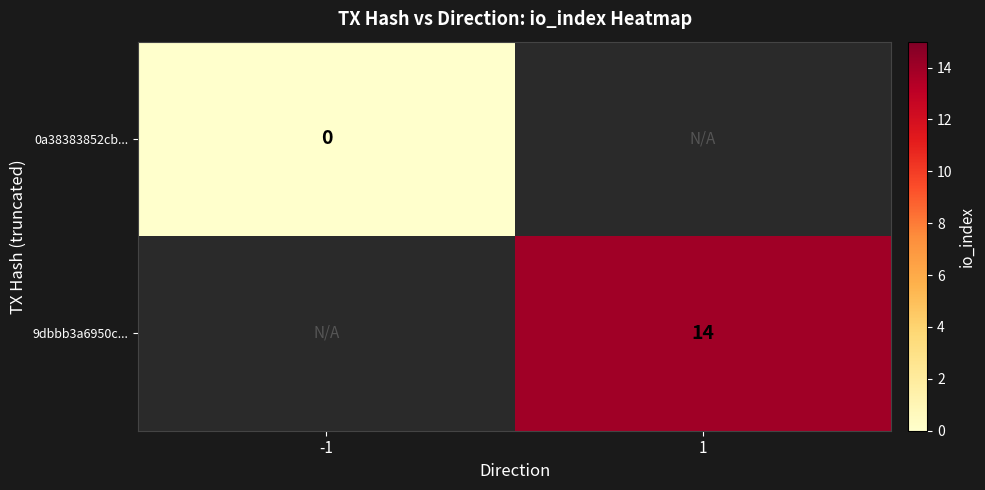

What is the greatest value displayed?

14.0